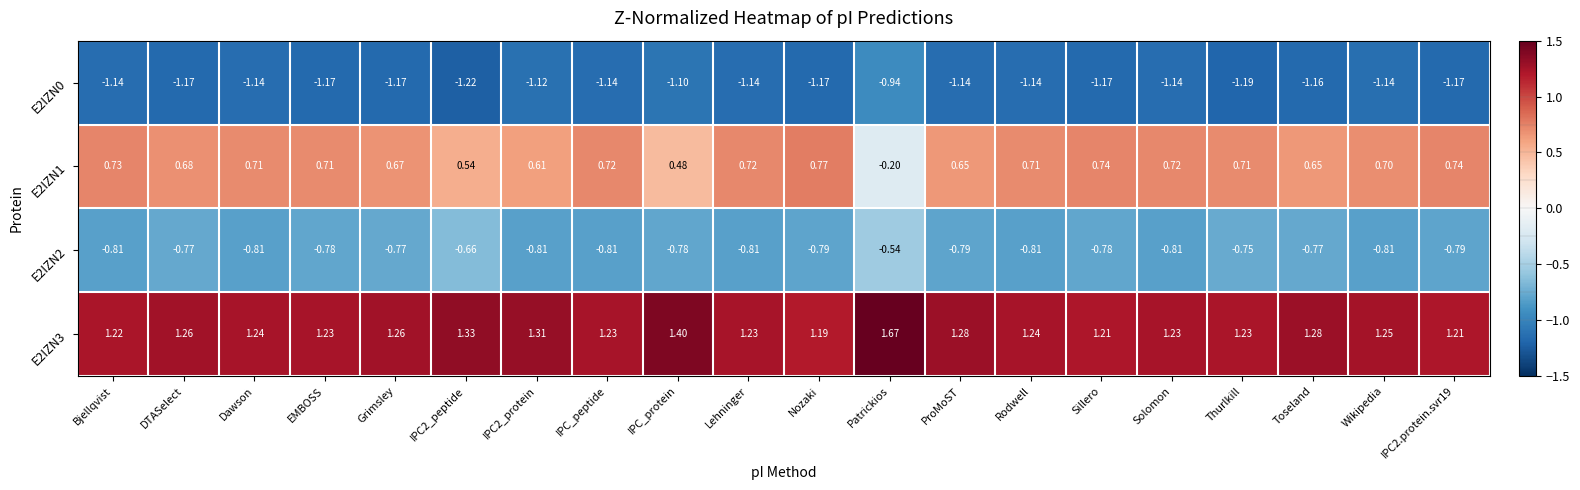

Which series changed the most between Dawson and Thurlkill?

E2IZN2